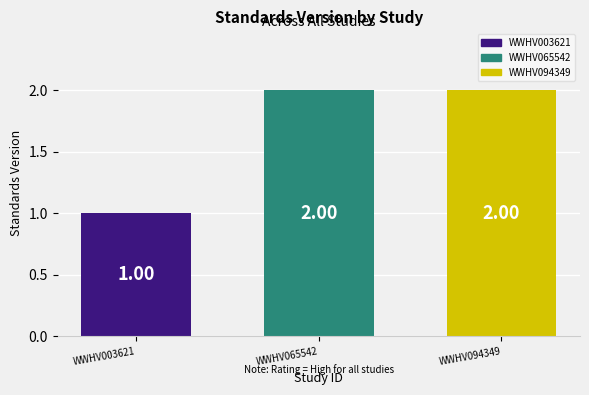

Reading left to right, list all the values displayed in this chart.

WWHV003621=1	WWHV065542=2	WWHV094349=2